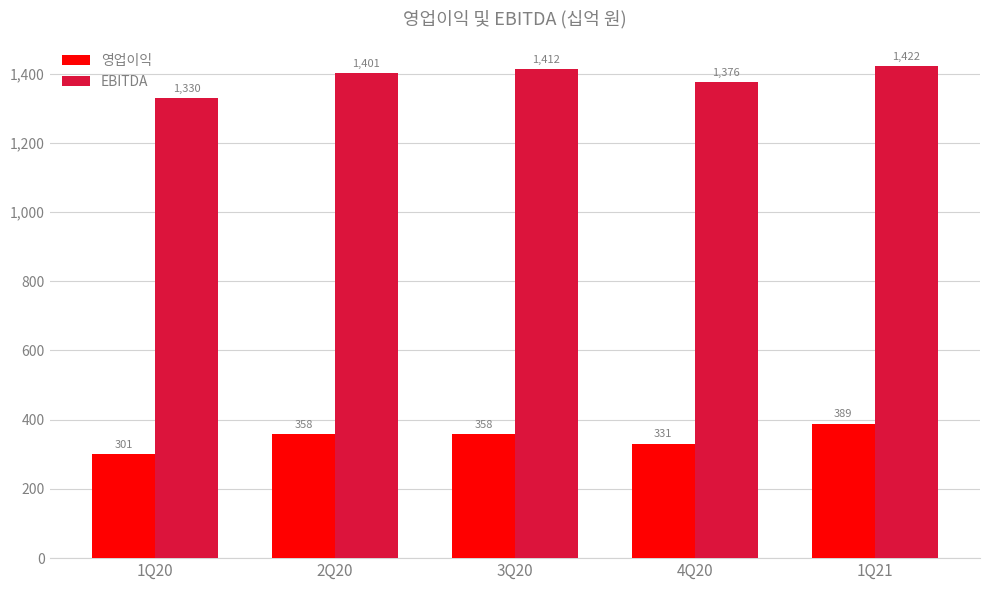

List the series in order of their overall mean, highest first.

EBITDA, 영업이익